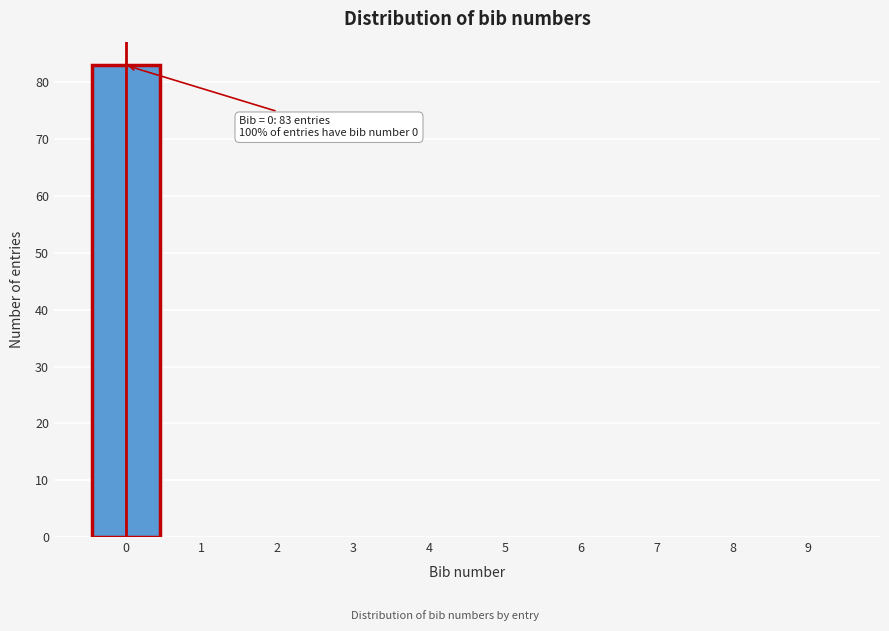

Over which range of the x-axis is the bar tallest?

-0.5 to 0.5